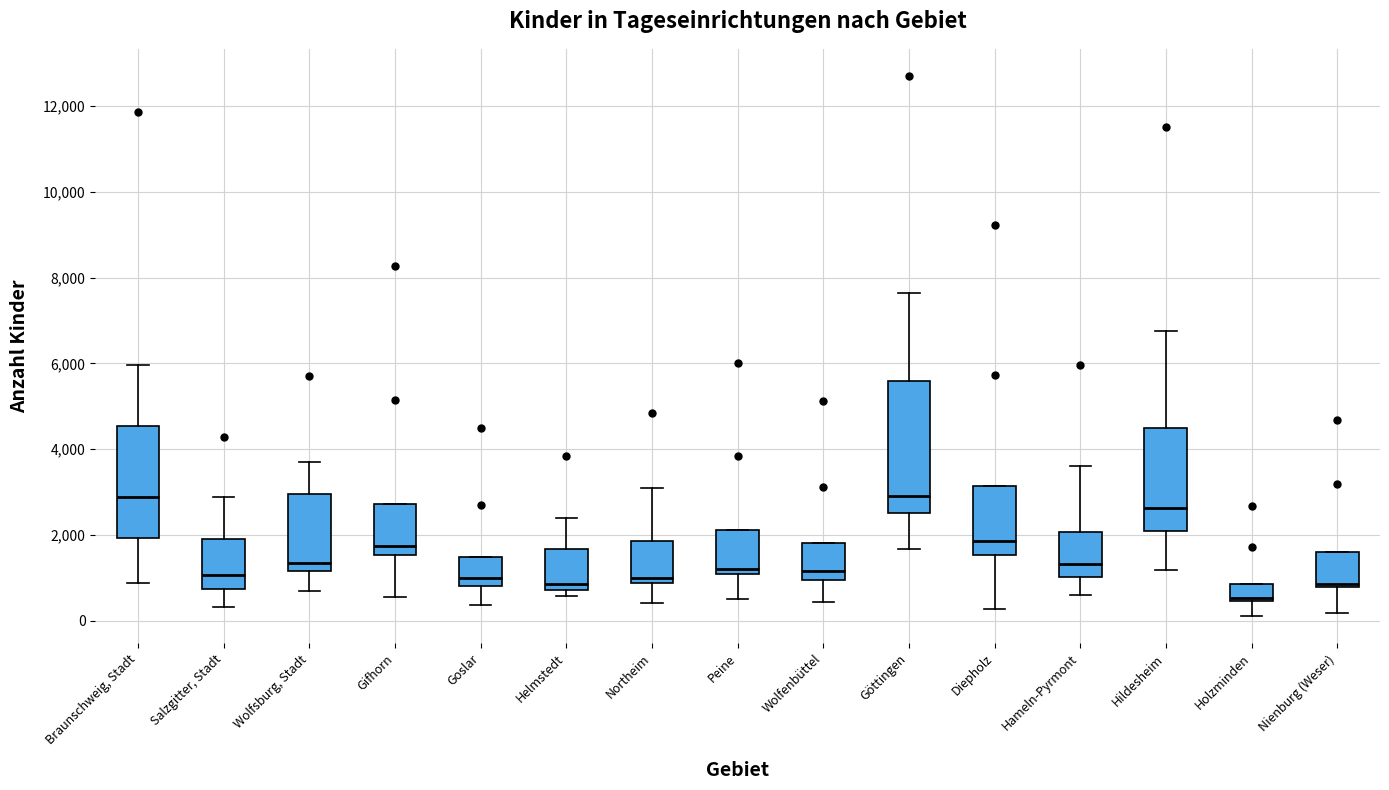

Which box is the tallest, from its lower edge to its upper edge?

Göttingen